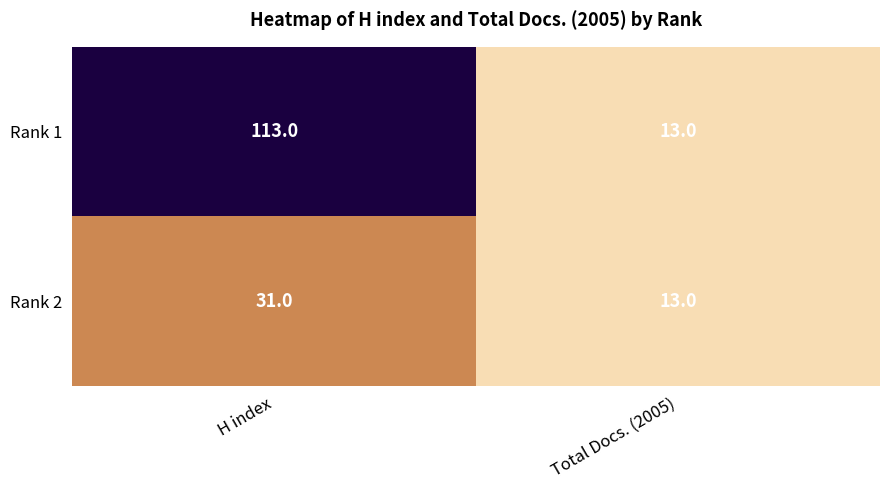

Which label corresponds to the largest value in the chart?

H index